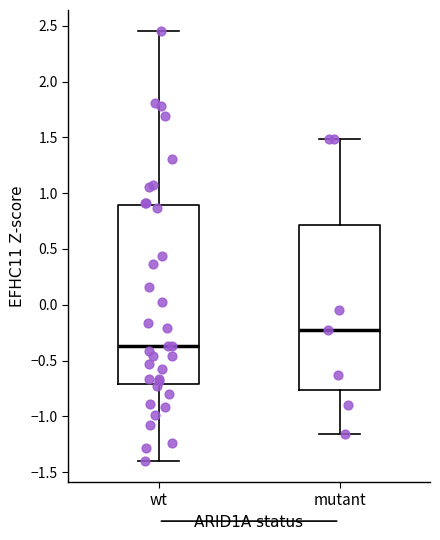

Where does the lower whisker of the box for mutant end on the y-axis? The values are not printed on the chart, so give them approximately, as read against the axis.

-1.15